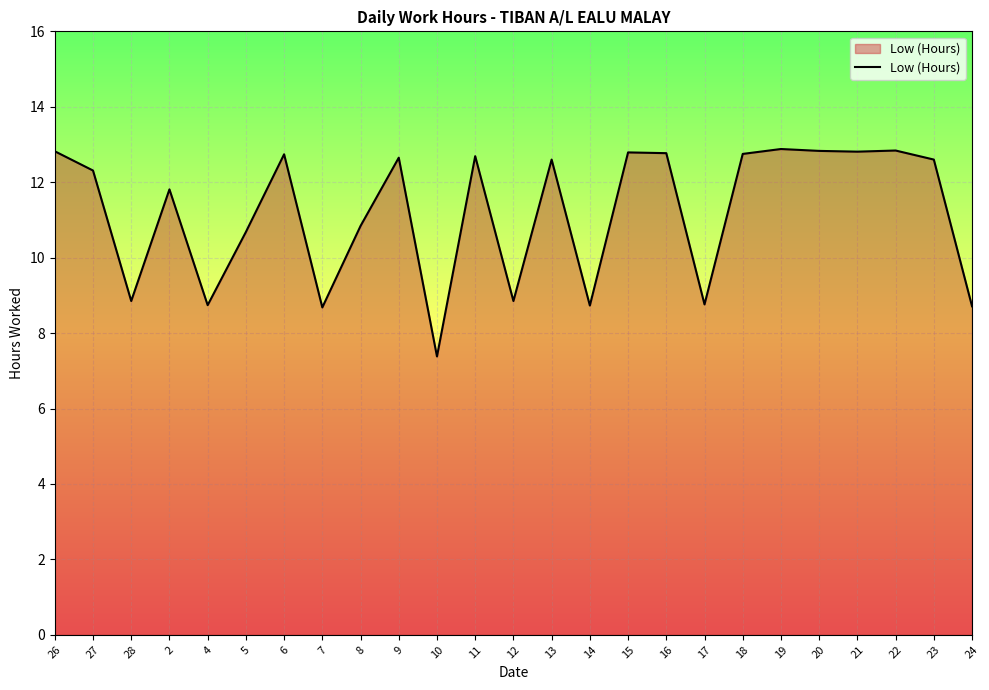

What is the difference between the values at 9 and 28?

3.8